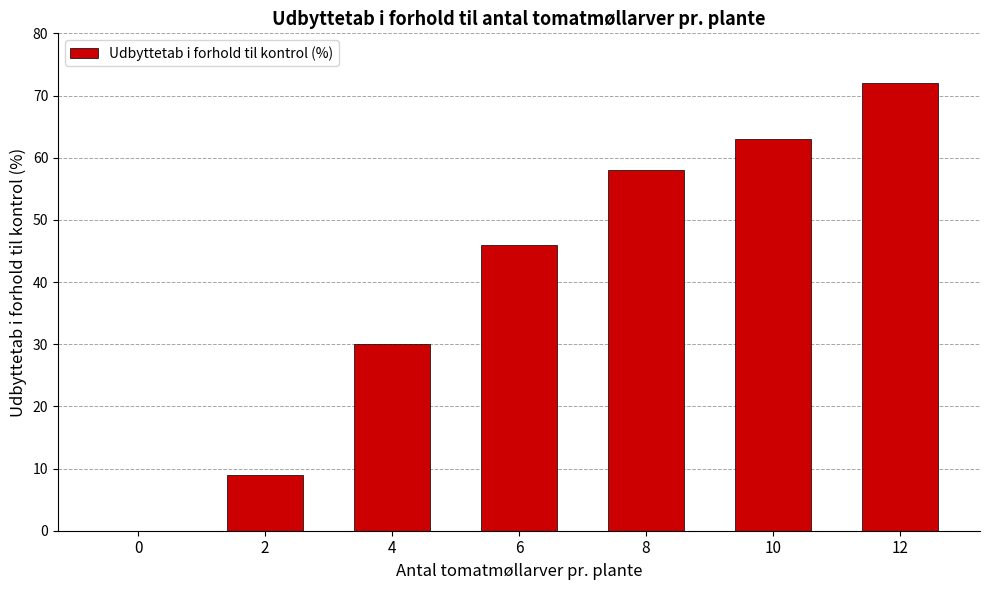

Which label corresponds to the largest value in the chart?

12